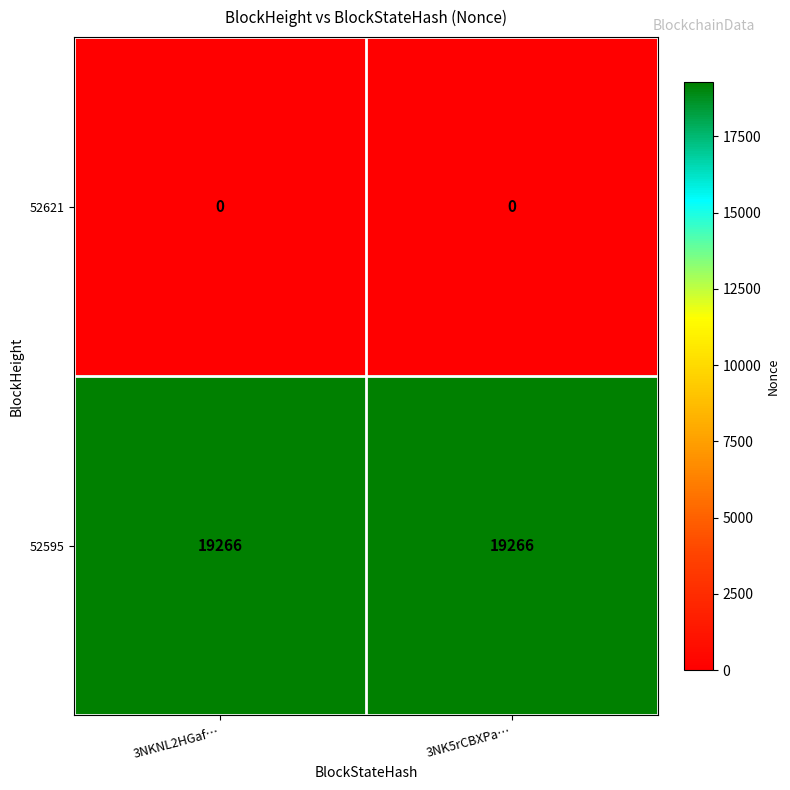

What is the greatest value displayed?

19266